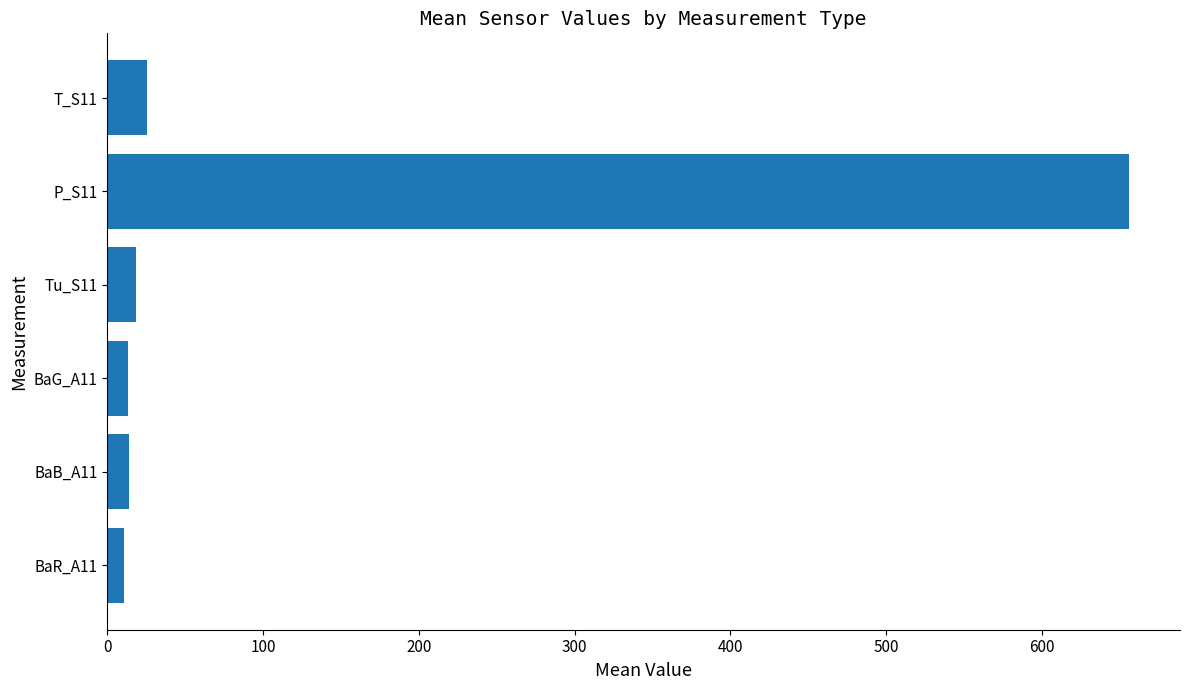

Approximately how many times larger is the value at BaB_A11 compared to Tu_S11?

0.8